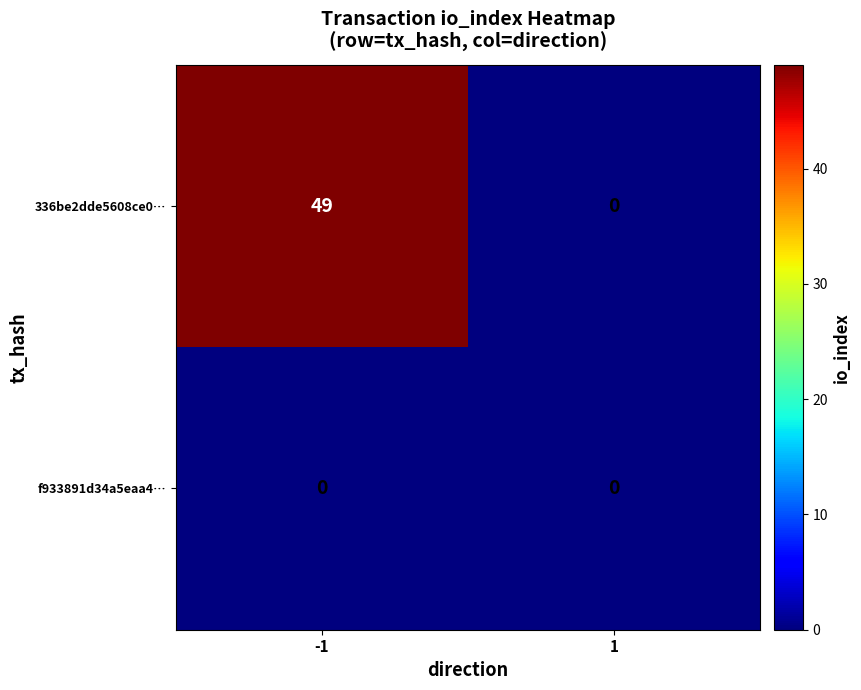

Rank the series by their average value, from lowest to highest.

f933891d34a5eaa4…, 336be2dde5608ce0…